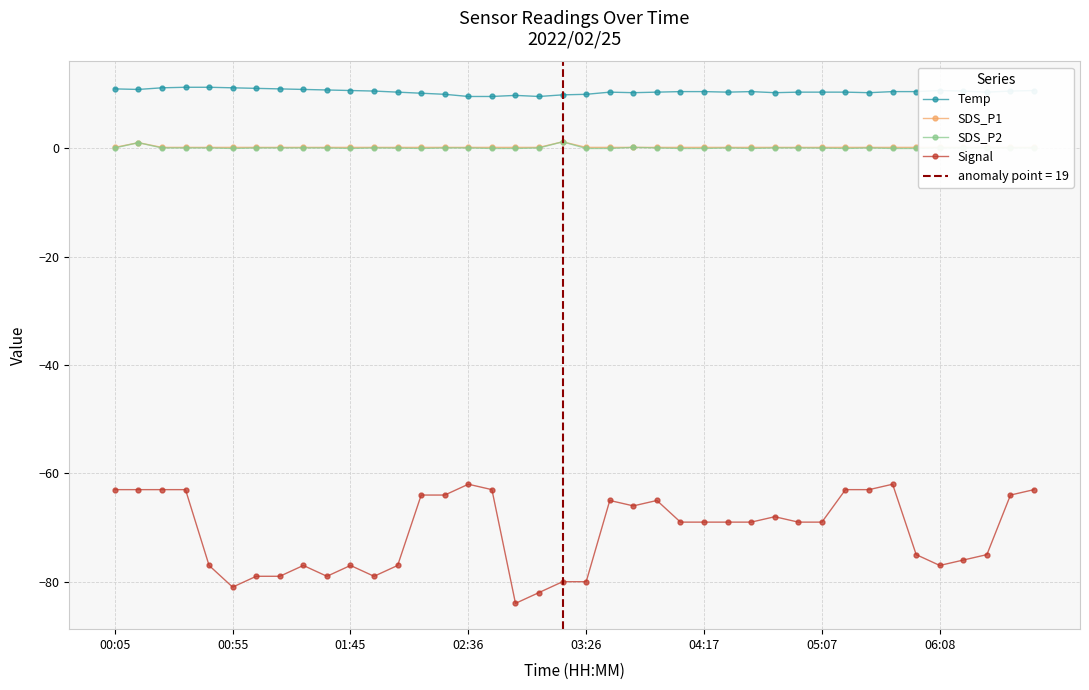

Reading right to left, transcribe all the data shown in this chart.

Temp: 10.7	10.6	10.4	10.6	10.7	10.5	10.5	10.3	10.4	10.4	10.4	10.3	10.5	10.4	10.5	10.5	10.4	10.3	10.4	10.0	9.9	9.6	9.8	9.6	9.6	10.0	10.2	10.4	10.6	10.7	10.8	10.9	11.0	11.1	11.2	11.3	11.3	11.2	10.9	11.0
SDS_P1: 0.2	0.2	0.2	0.2	0.2	0.2	0.2	0.2	0.2	0.2	0.2	0.2	0.2	0.2	0.2	0.2	0.2	0.2	0.2	0.2	1.2	0.2	0.2	0.2	0.2	0.2	0.2	0.2	0.2	0.2	0.2	0.2	0.2	0.2	0.2	0.2	0.2	0.2	1.1	0.2
SDS_P2: 0.1	0.1	0.1	0.1	0.1	0.0	0.0	0.1	0.0	0.1	0.1	0.1	0.0	0.1	0.0	0.0	0.1	0.2	0.0	0.0	1.2	0.1	0.0	0.0	0.1	0.1	0.0	0.1	0.1	0.0	0.1	0.1	0.1	0.1	0.0	0.1	0.1	0.1	1.1	0.1
Signal: -63.0	-64.0	-75.0	-76.0	-77.0	-75.0	-62.0	-63.0	-63.0	-69.0	-69.0	-68.0	-69.0	-69.0	-69.0	-69.0	-65.0	-66.0	-65.0	-80.0	-80.0	-82.0	-84.0	-63.0	-62.0	-64.0	-64.0	-77.0	-79.0	-77.0	-79.0	-77.0	-79.0	-79.0	-81.0	-77.0	-63.0	-63.0	-63.0	-63.0